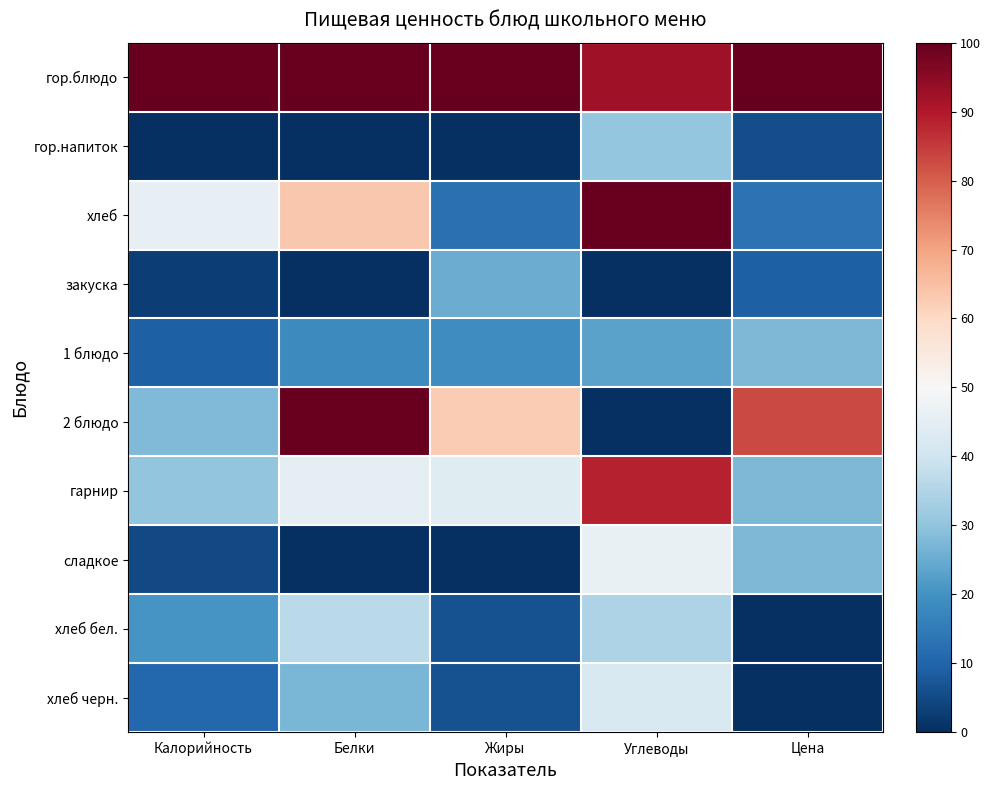

Reading left to right, extract all data points from this chart.

гор.блюдо: Калорийность=100.0	Белки=100.0	Жиры=100.0	Углеводы=92.3	Цена=100.0
гор.напиток: Калорийность=0.0	Белки=0.0	Жиры=0.0	Углеводы=30.8	Цена=5.5
хлеб: Калорийность=45.8	Белки=63.6	Жиры=12.5	Углеводы=100.0	Цена=12.9
закуска: Калорийность=2.9	Белки=0.0	Жиры=25.0	Углеводы=0.0	Цена=9.2
1 блюдо: Калорийность=9.0	Белки=18.2	Жиры=18.8	Углеводы=23.1	Цена=27.6
2 блюдо: Калорийность=27.8	Белки=100.0	Жиры=62.5	Углеводы=0.0	Цена=82.9
гарнир: Калорийность=30.3	Белки=45.5	Жиры=43.8	Углеводы=88.5	Цена=27.6
сладкое: Калорийность=4.7	Белки=0.0	Жиры=0.0	Углеводы=46.2	Цена=27.6
хлеб бел.: Калорийность=20.6	Белки=36.4	Жиры=6.2	Углеводы=34.6	Цена=0.0
хлеб черн.: Калорийность=10.8	Белки=27.3	Жиры=6.2	Углеводы=42.3	Цена=0.0